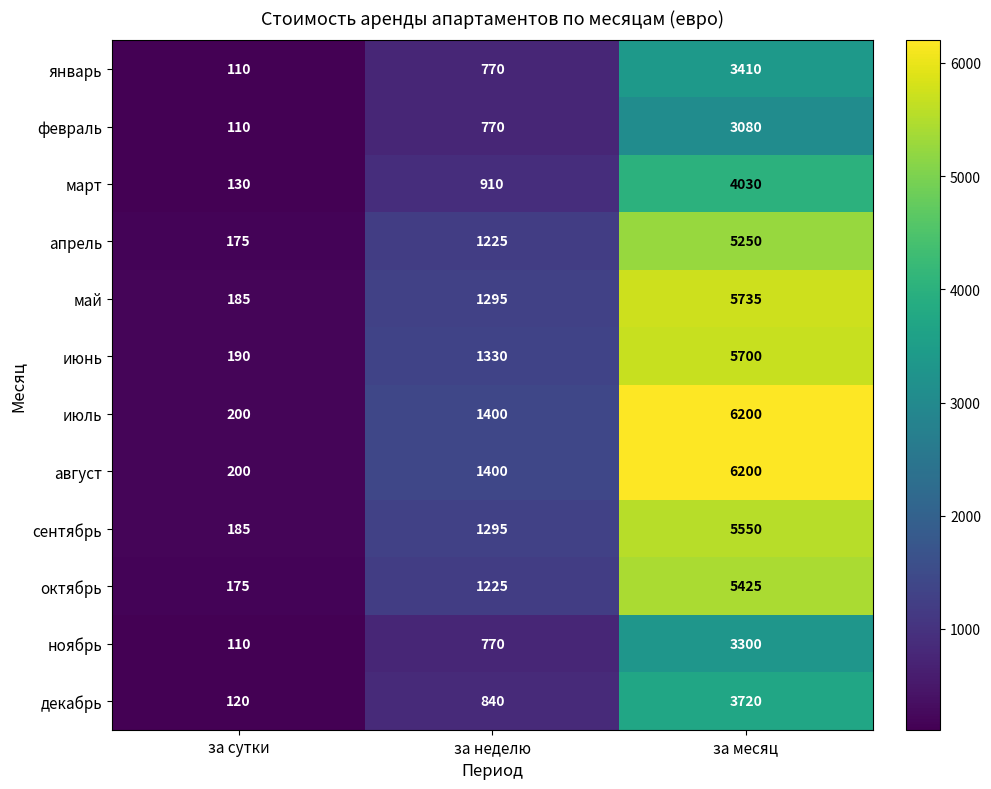

True or false: ноябрь has a value of 1394 at за месяц.

False